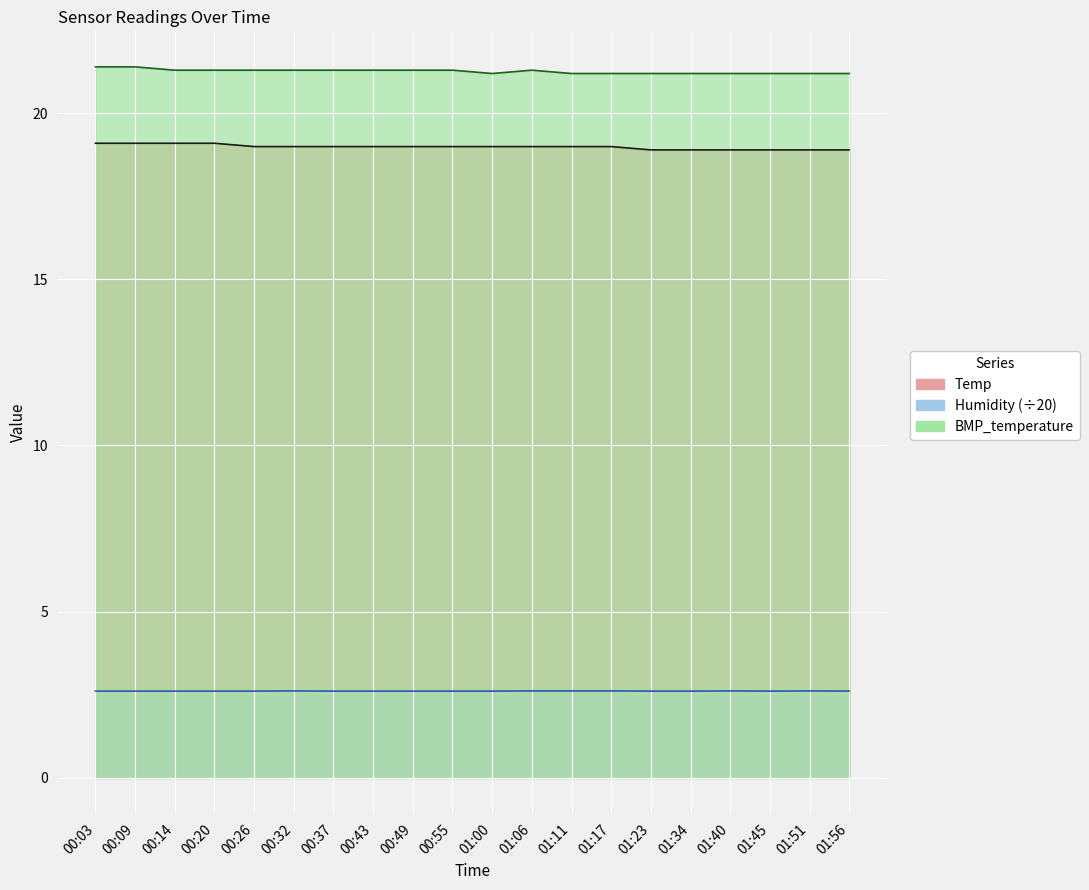

Does the chart display data point markers on the line(s)?

No